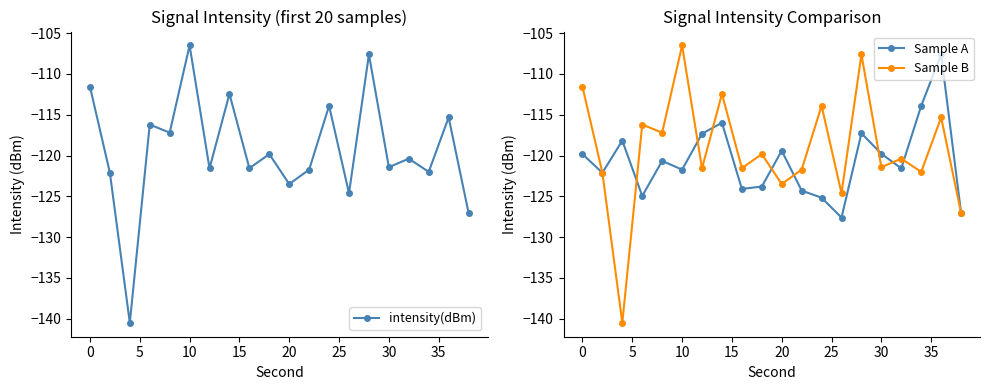

At how many categories does at least one series exceed -135?

20